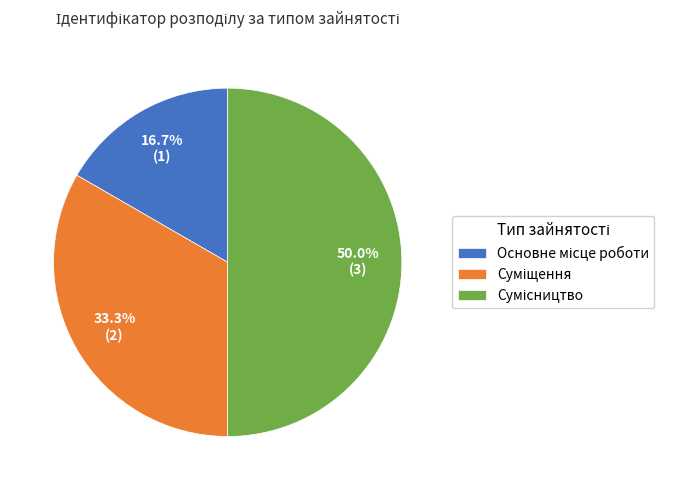

How many slices are in this pie chart?

3